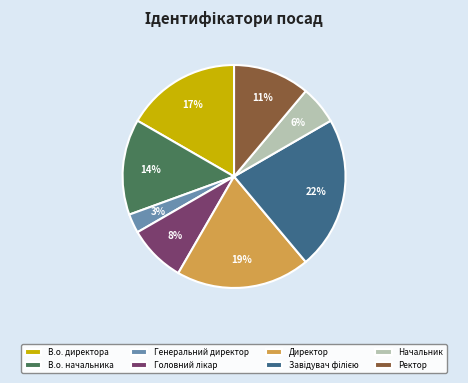

Which category has the smallest portion of the pie?

Генеральний директор